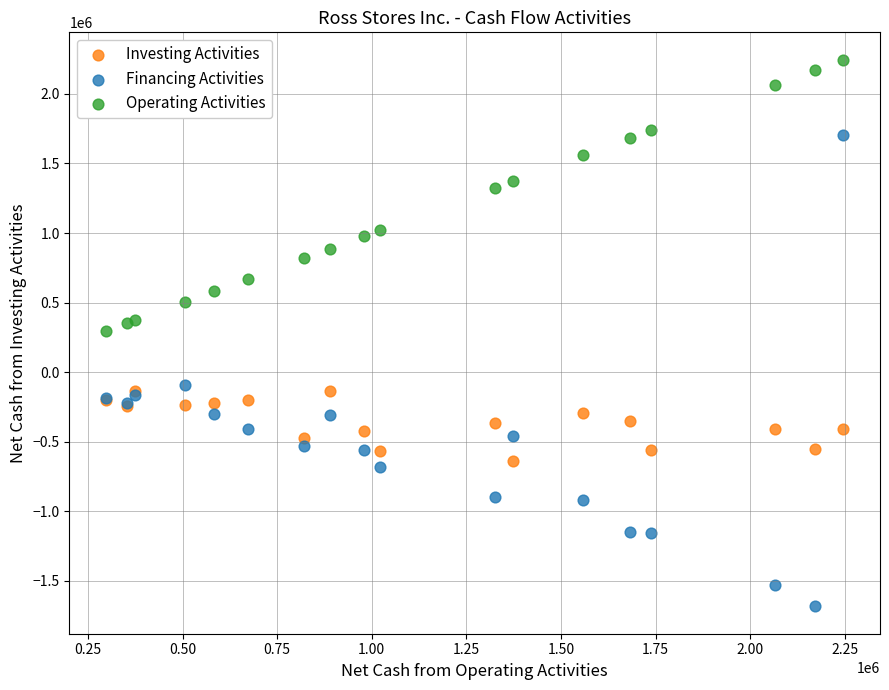

In the Operating Activities series, what Y value is closest to 1272045?

1326252